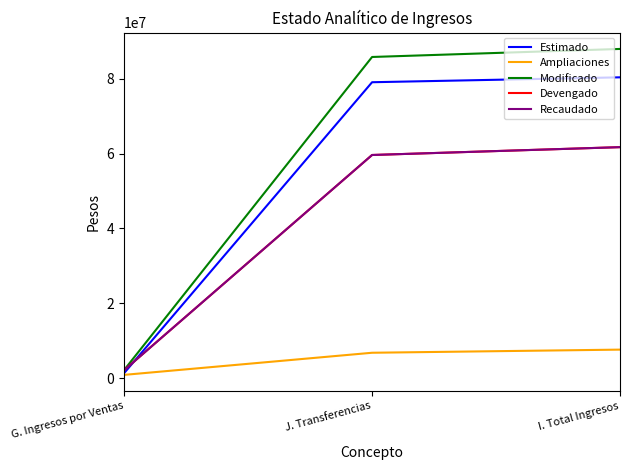

Reading left to right, extract all data points from this chart.

Estimado: 1312000.0	79093840.5	80405840.5
Ampliaciones: 837000.0	6752706.3	7589706.3
Modificado: 2149000.0	85846546.9	87995546.9
Devengado: 2097448.2	59636630.2	61734078.4
Recaudado: 2097448.2	59636630.2	61734078.4